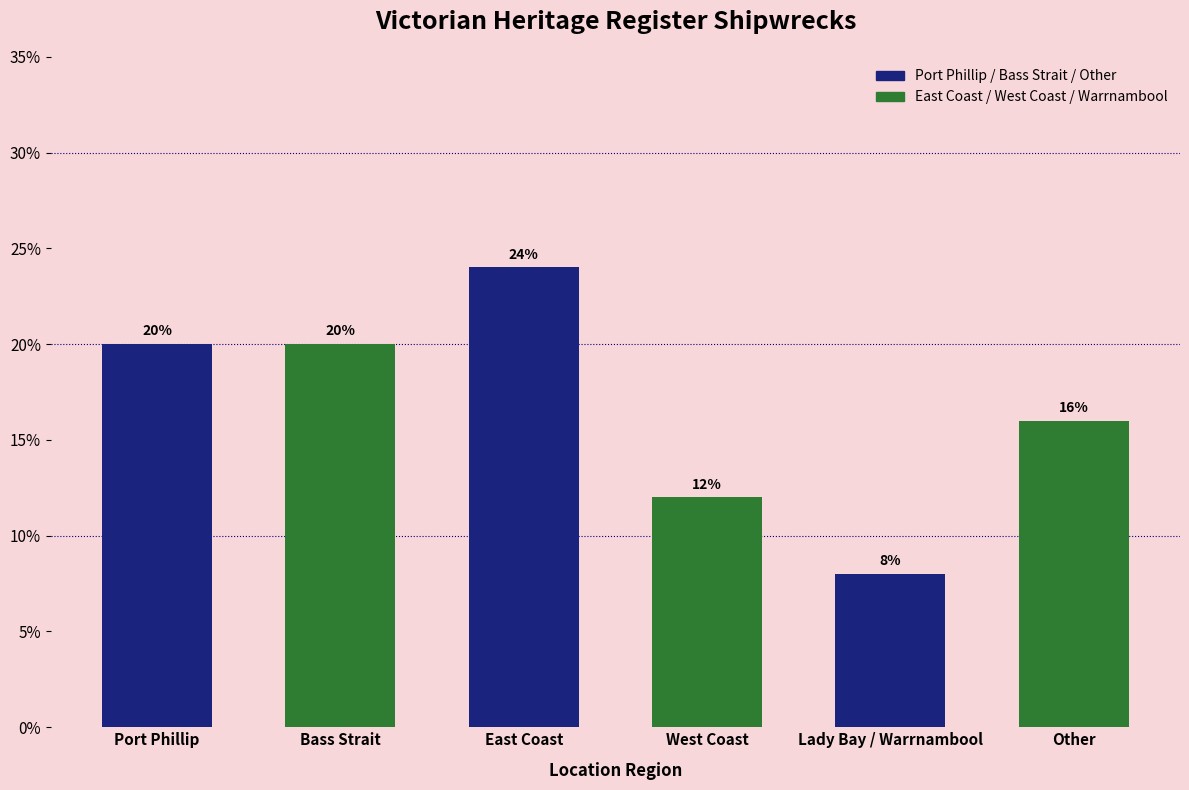

Count the values in the range 12 to 20.

4